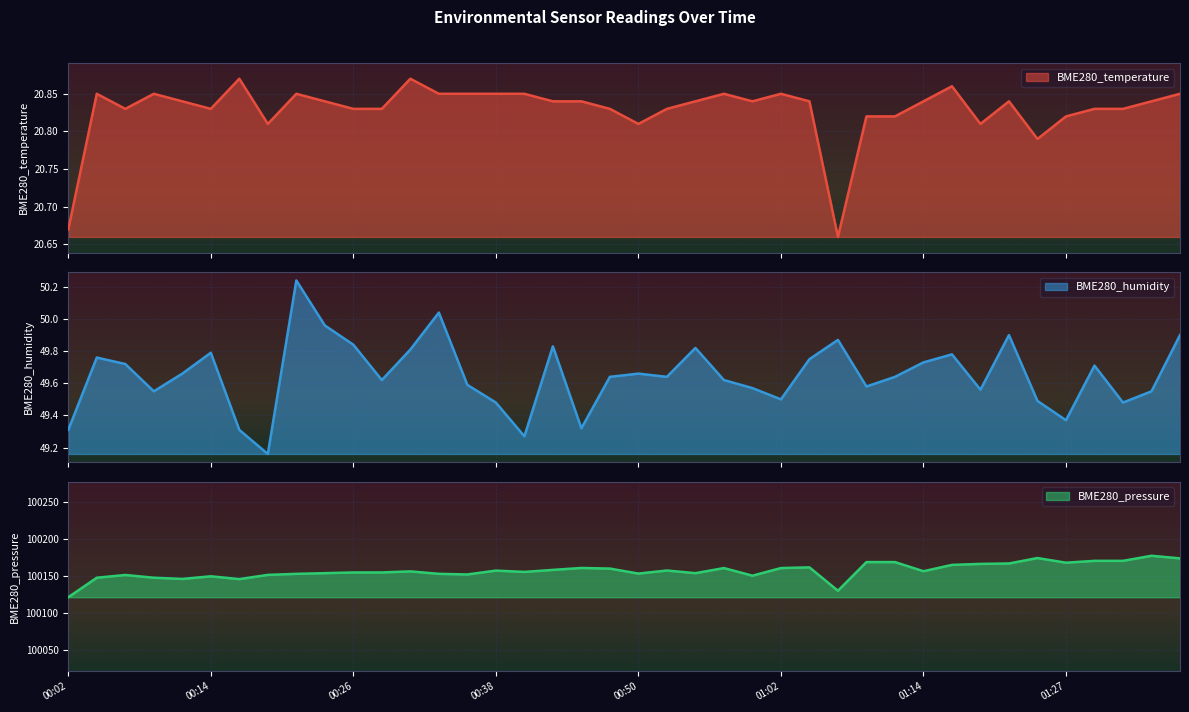

At which category does BME280_humidity reach its first local valley?

00:09